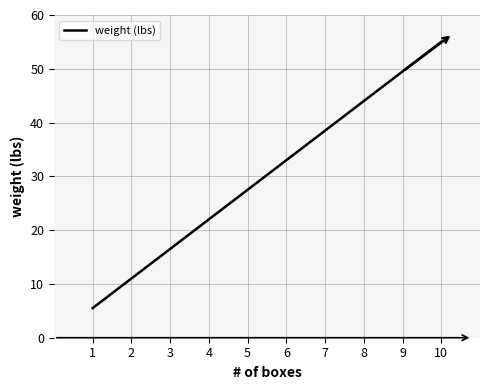

Reading left to right, what are all the values shown in this chart?

1=5.5	2=11.0	3=16.5	4=22.0	5=27.5	6=33.0	7=38.5	8=44.0	9=49.5	10=55.0